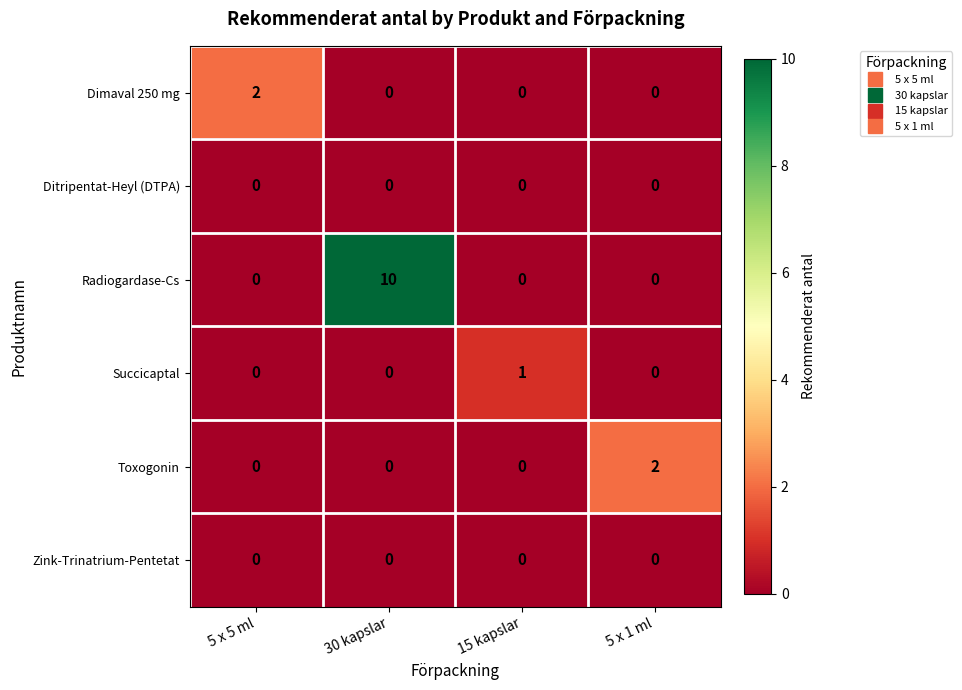

What is the spread (max minus min) of values at 5 x 1 ml?

2